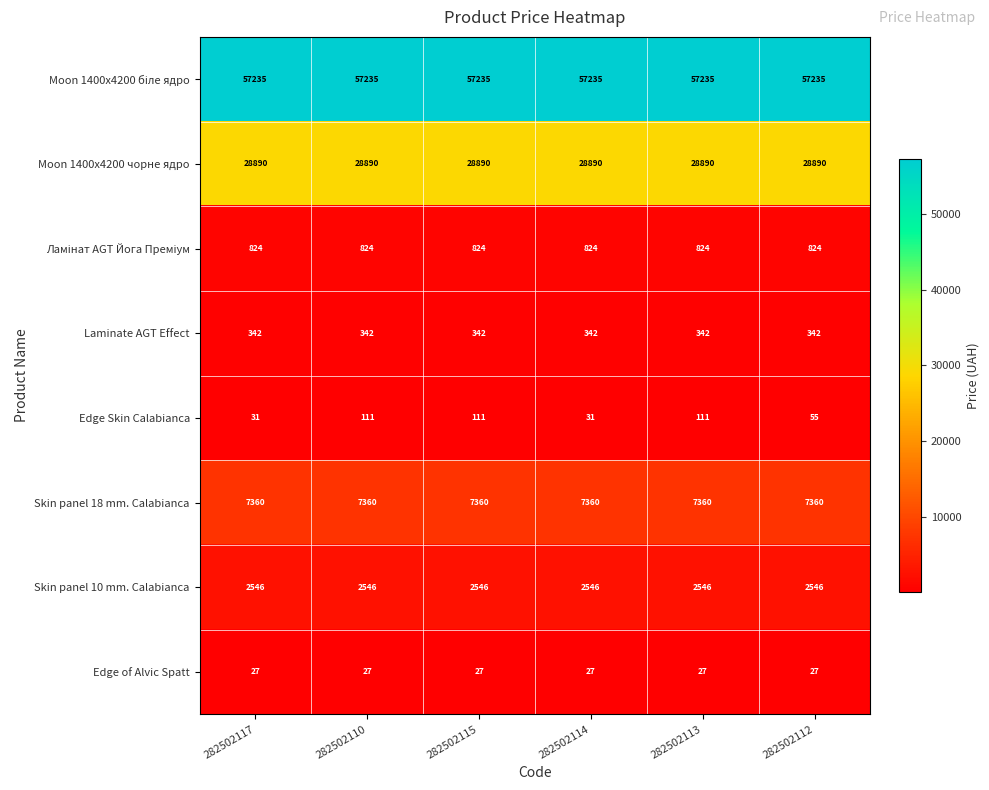

Between 282502110 and 282502112, which series saw the biggest shift?

Edge Skin Calabianca